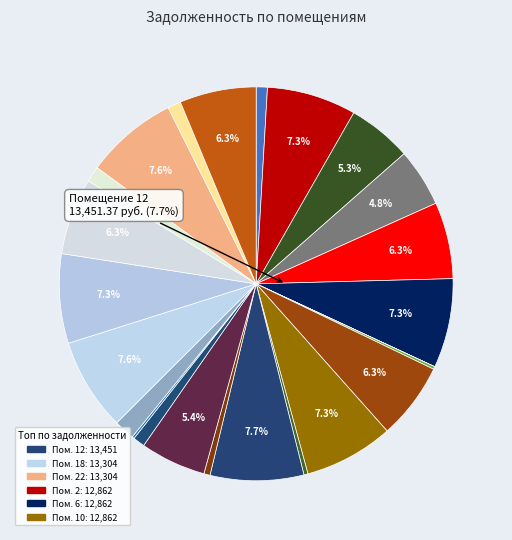

To the nearest percent, what is the combined percentage of 23 and 5?

7%